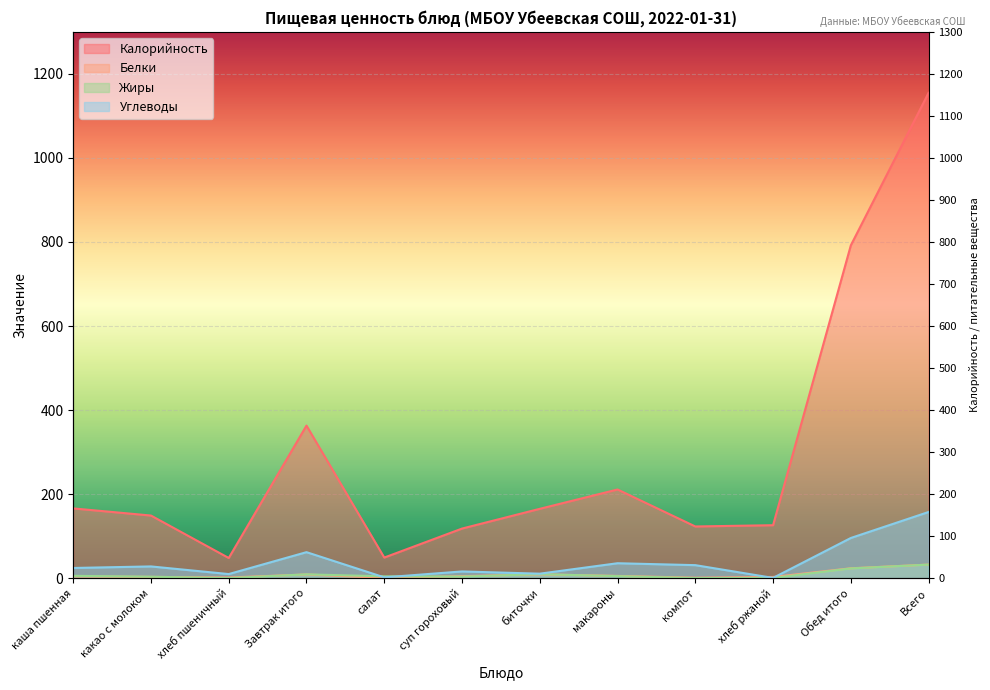

At какао с молоком, list the series in order from largest to smallest.

Калорийность, Углеводы, Жиры, Белки